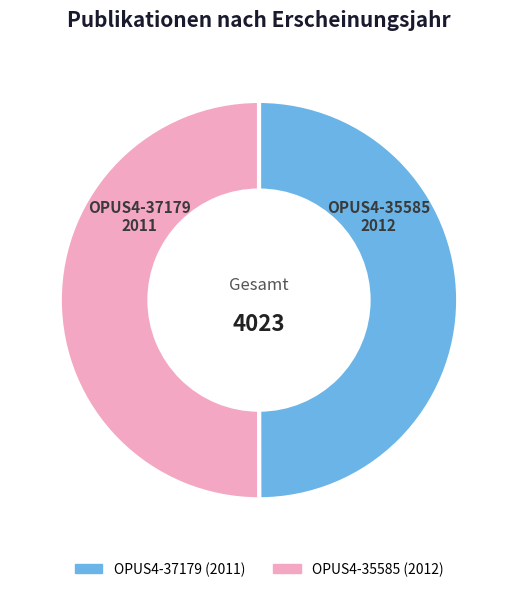

What is the ratio of the value at OPUS4-35585 to the value at OPUS4-37179?

1.0